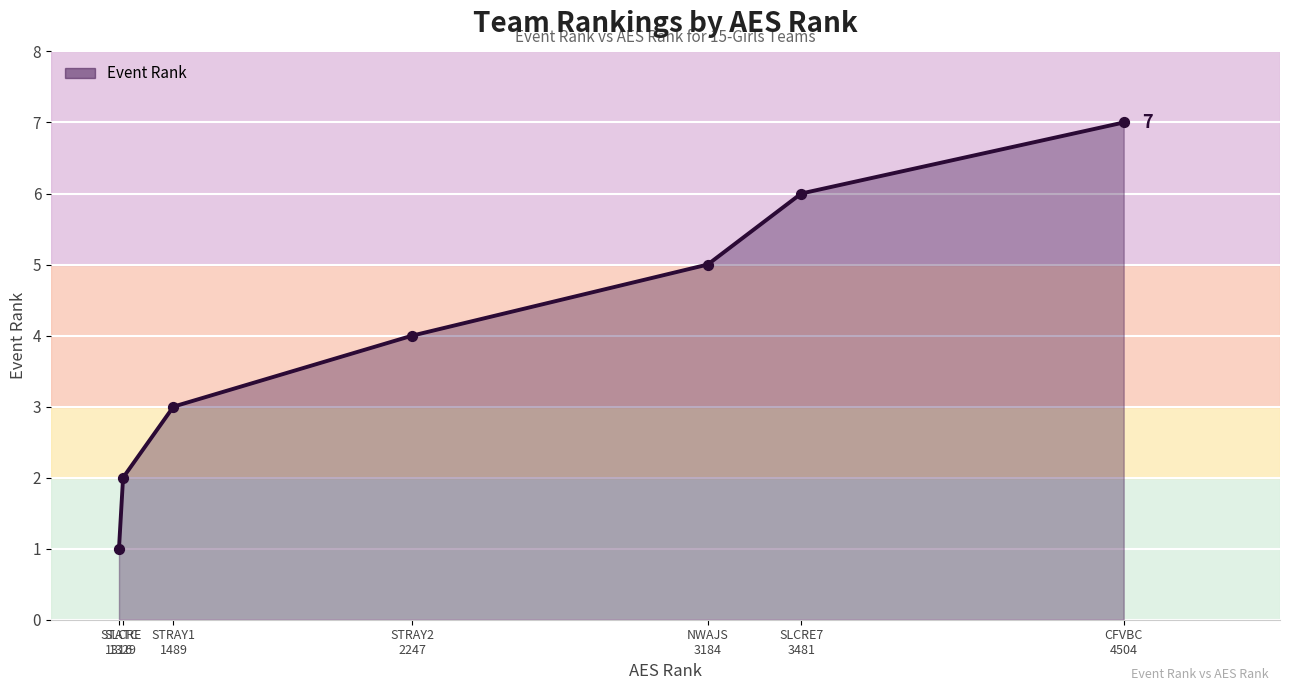

What is the difference between the maximum and minimum values?

6